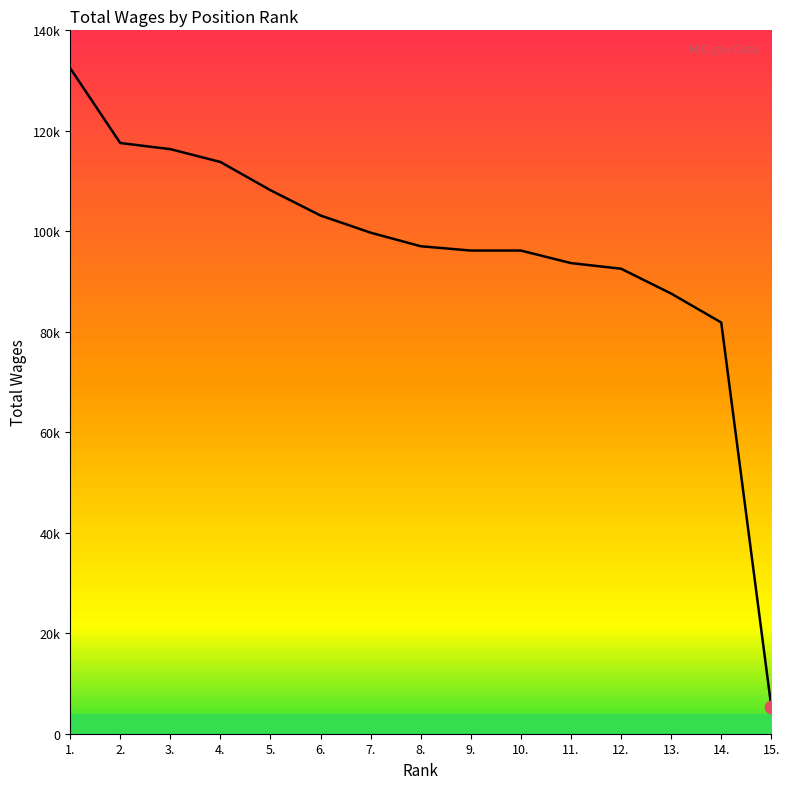

Which has a higher value, 14. or 3.?

3.